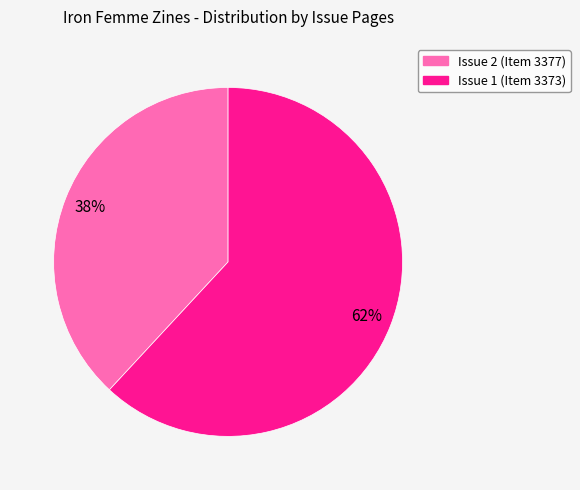

Is it true that Issue 2 (Item 3377) is 29% of the pie?

False